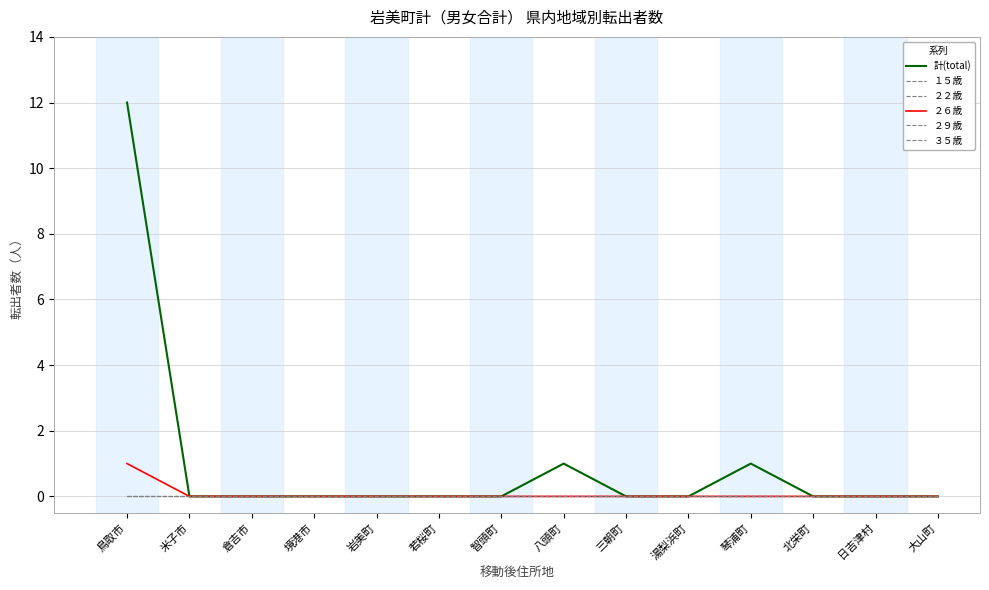

Does the chart have visible grid lines?

Yes